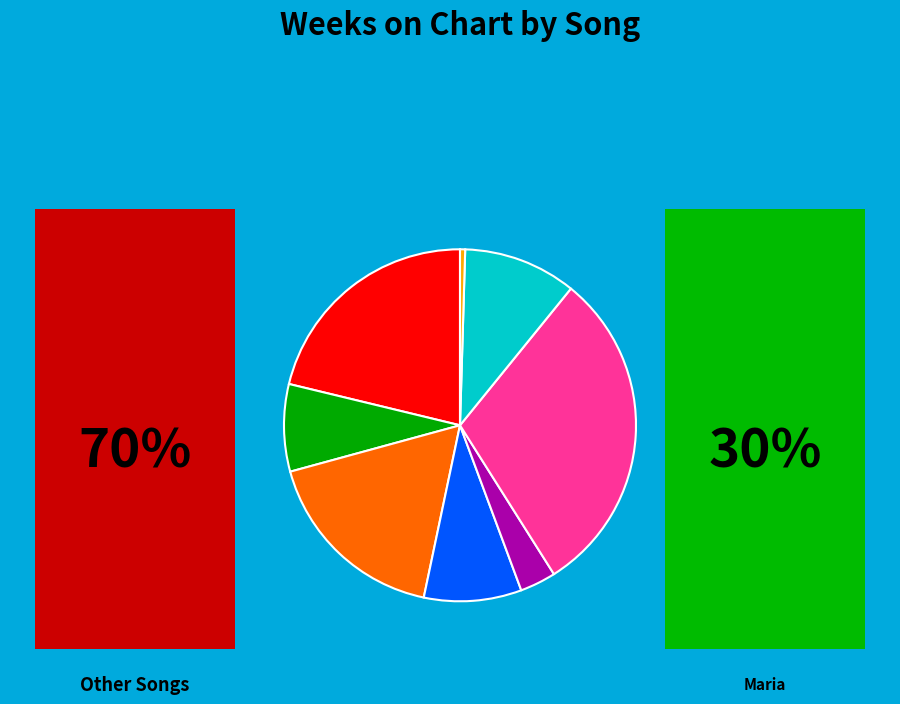

How much of the chart is everything except Freak 54 (Freak Out)?

92.0%